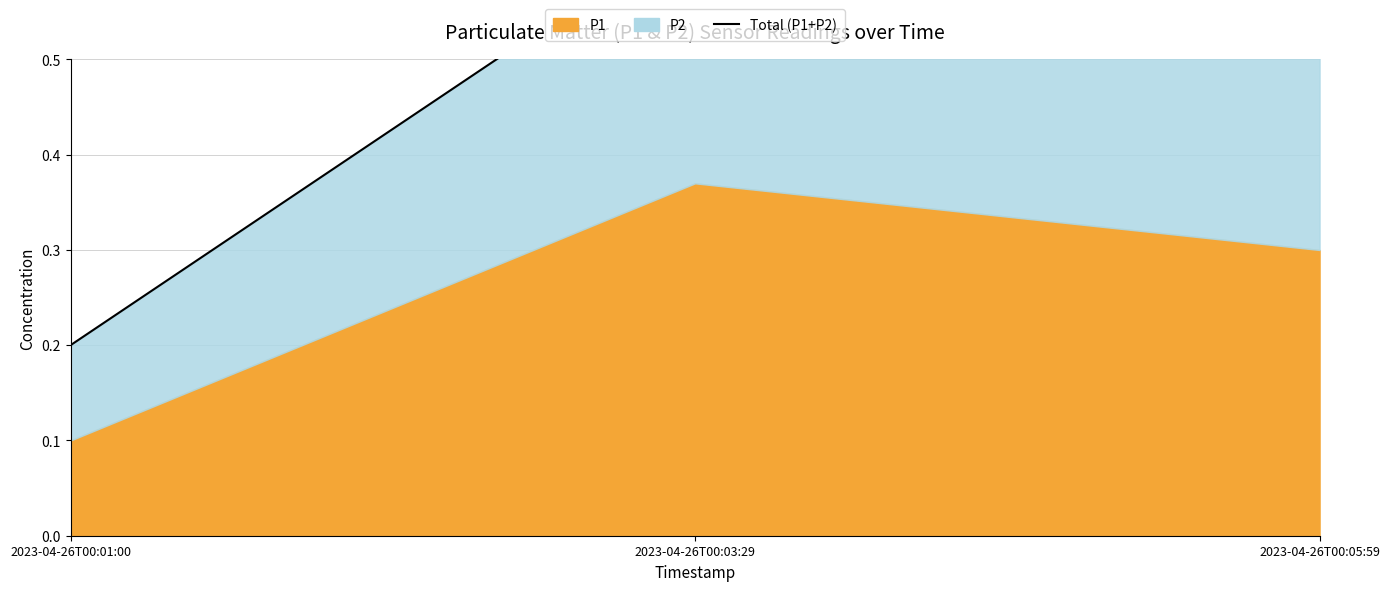

List the labels in order of value, largest first.

2023-04-26T00:03:29, 2023-04-26T00:05:59, 2023-04-26T00:01:00